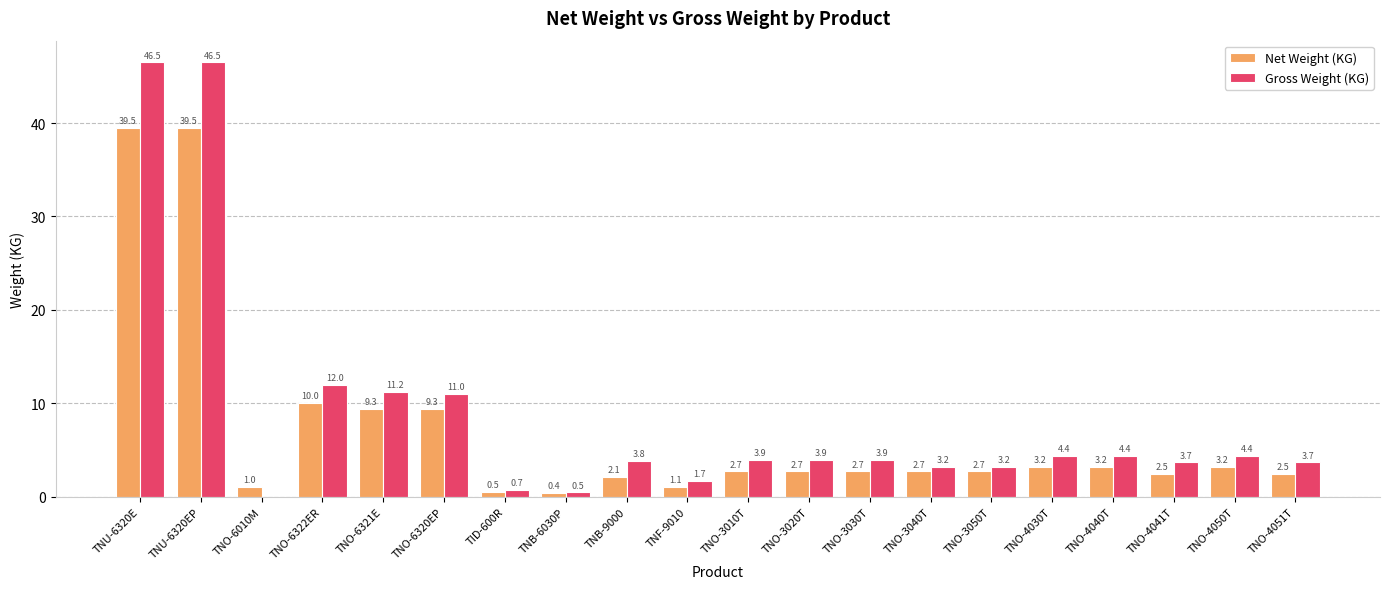

Which series has the largest total across all categories?

Gross Weight (KG)